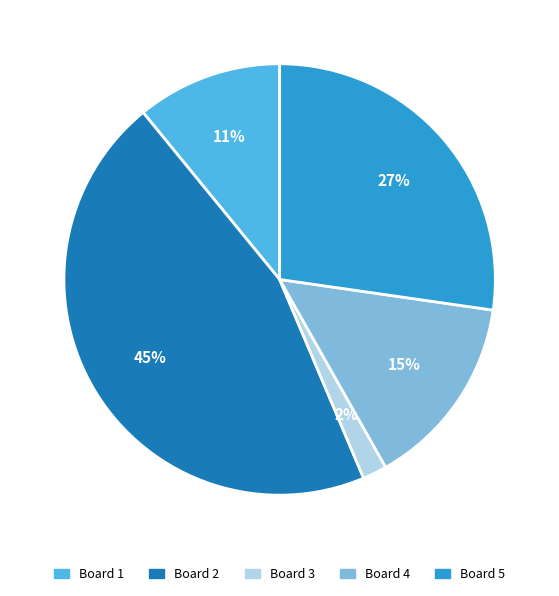

Which category has the biggest portion of the pie?

Board 2